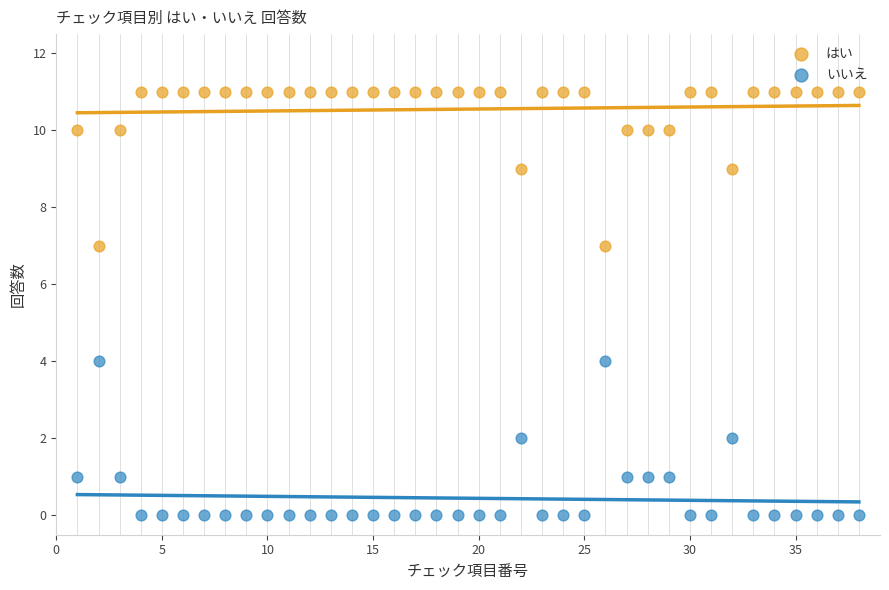

Which series contains the lowest Y value?

いいえ